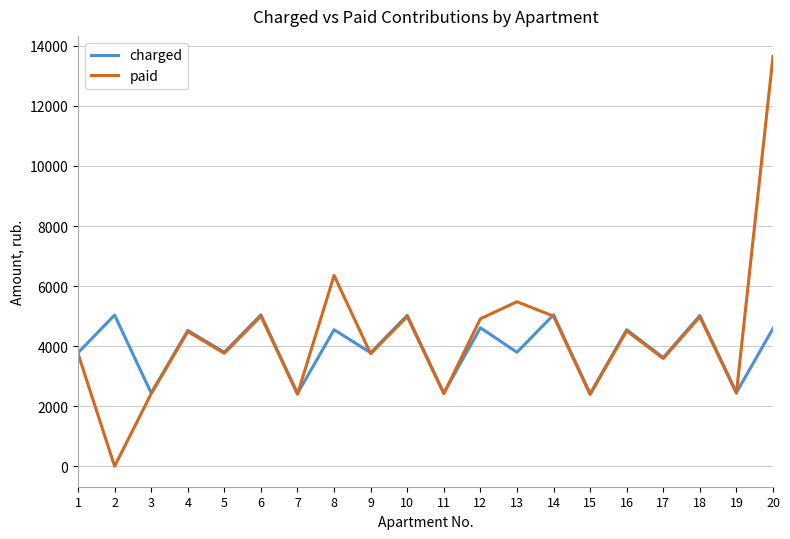

The value of charged at 6 is 5043.0. True or false?

True